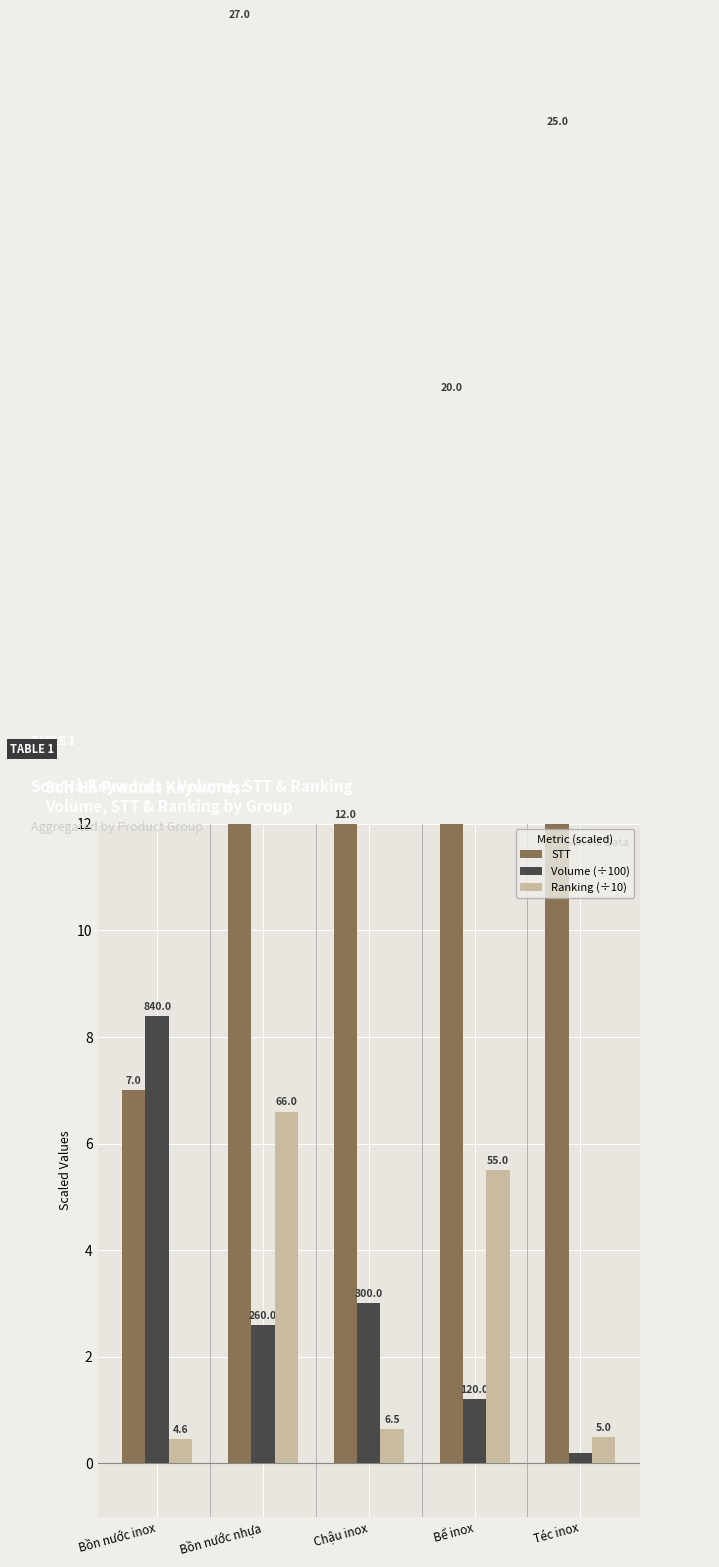

Where is STT nearest to the value 17?

Bể inox